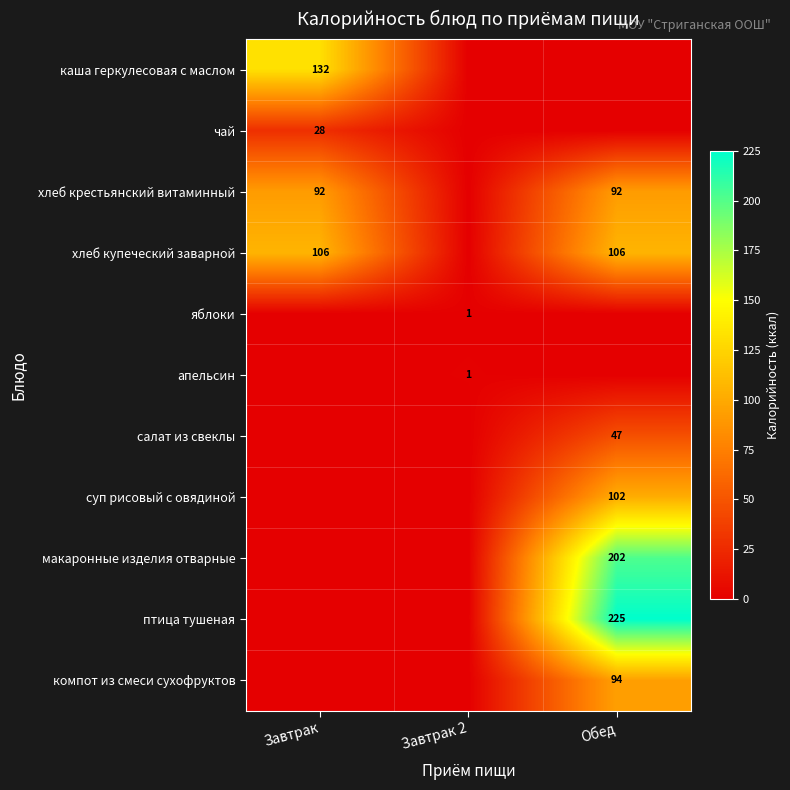

What is the difference between the highest and lowest values at Завтрак 2?

1.0